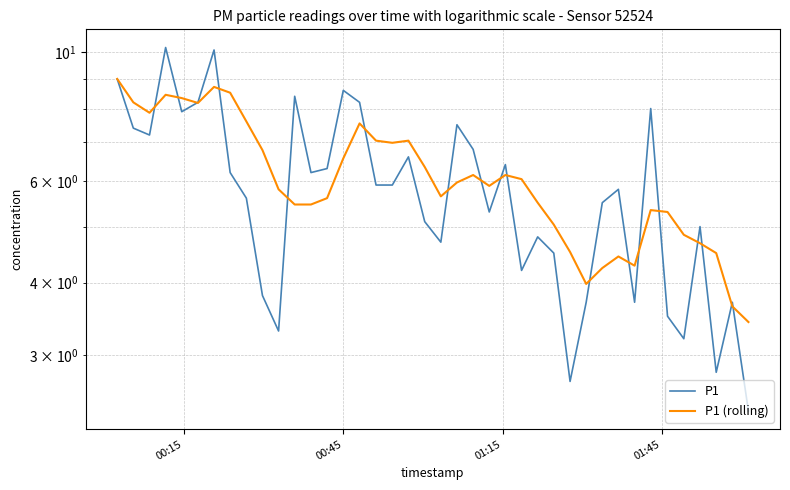

True or false: P1 (rolling) has more than 2 points higher than both neighbors.

True